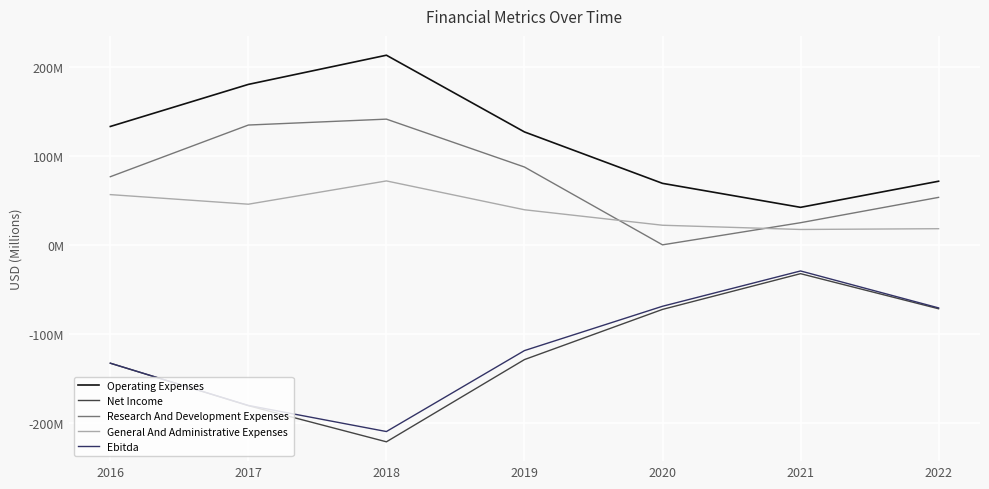

Is this an area chart (filled region under the line)?

No